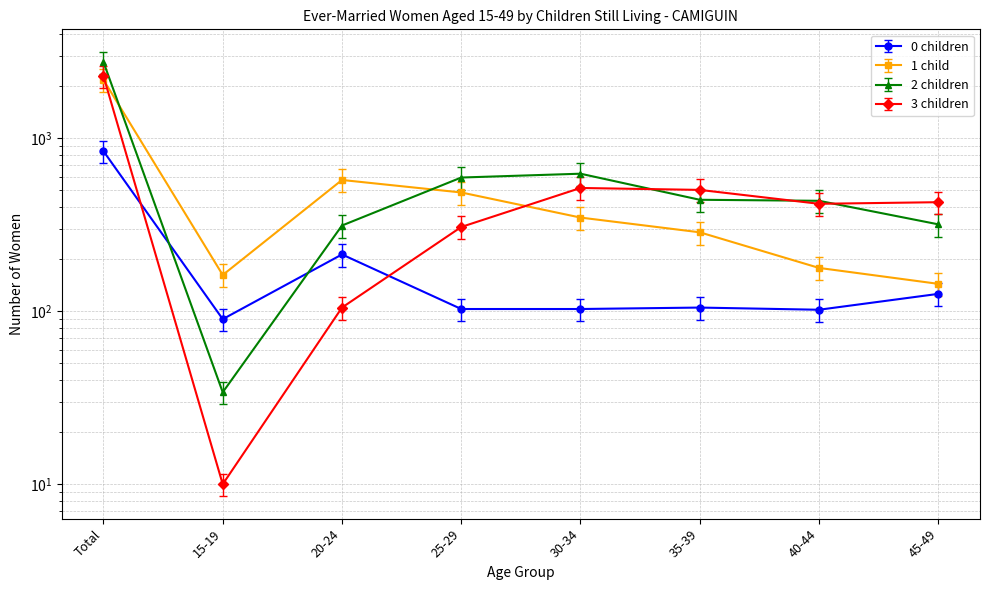

Is it true that 1 child equals 194.2 at 45-49?

False